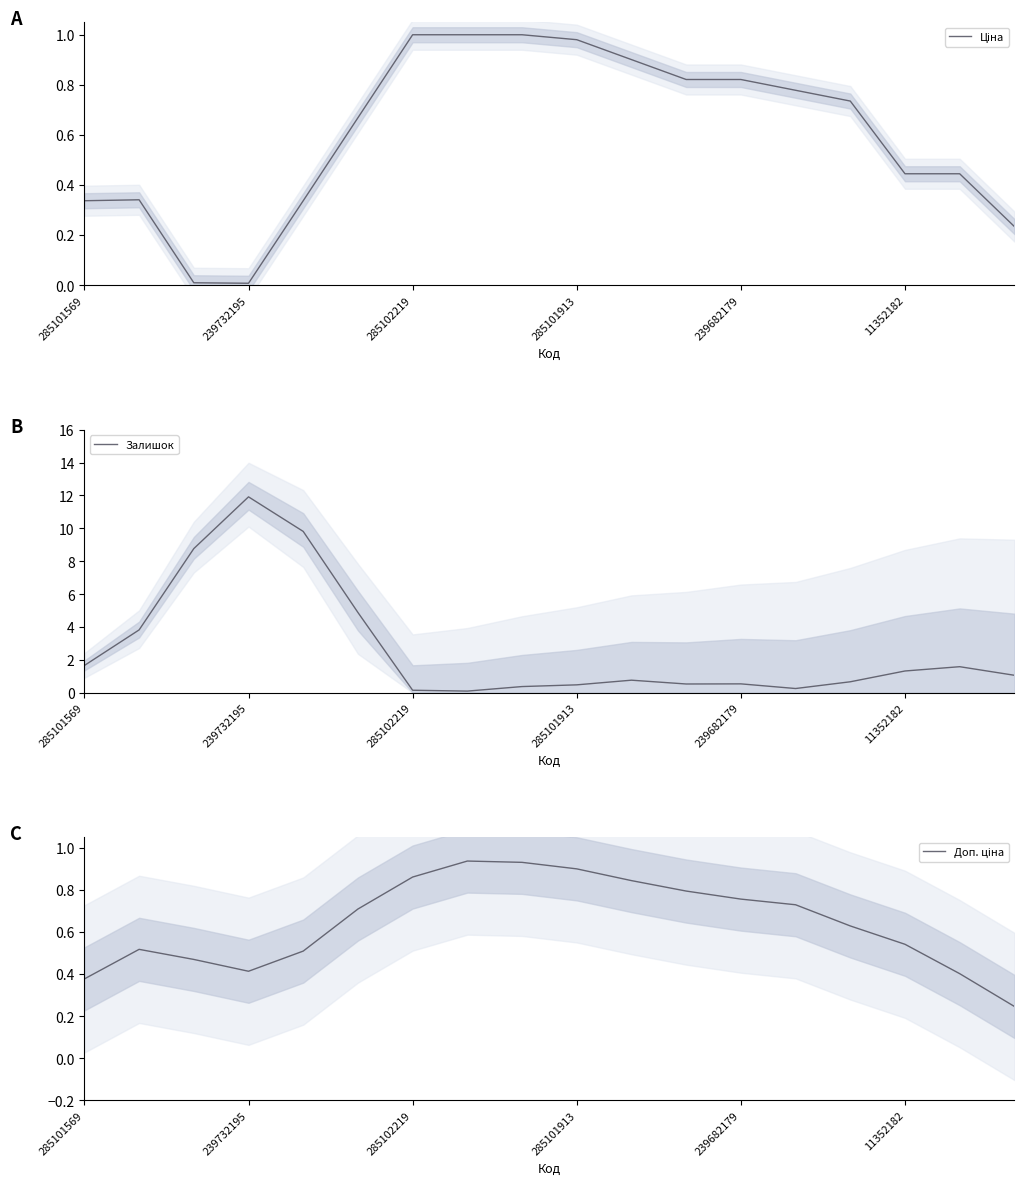

True or false: Залишок has a value of 0.1 at 285102219.

True